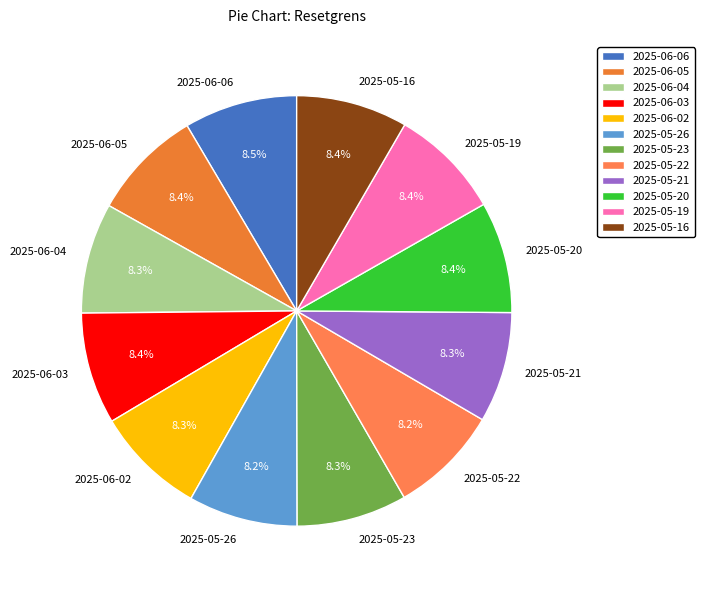

To the nearest percent, what percentage of the pie is 2025-05-16?

8%